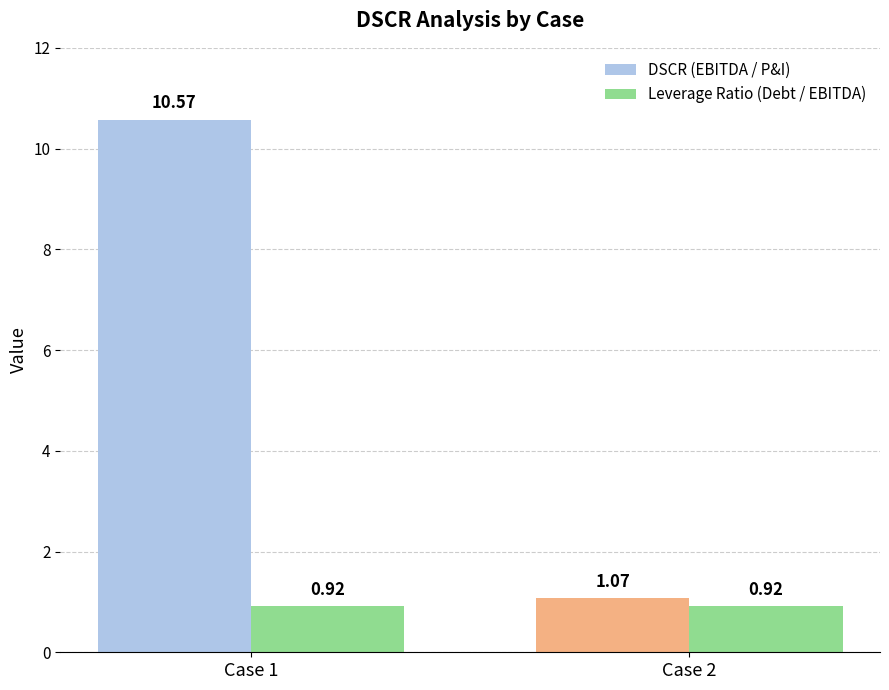

What is the average value of the DSCR (EBITDA / P&I) series?

5.8